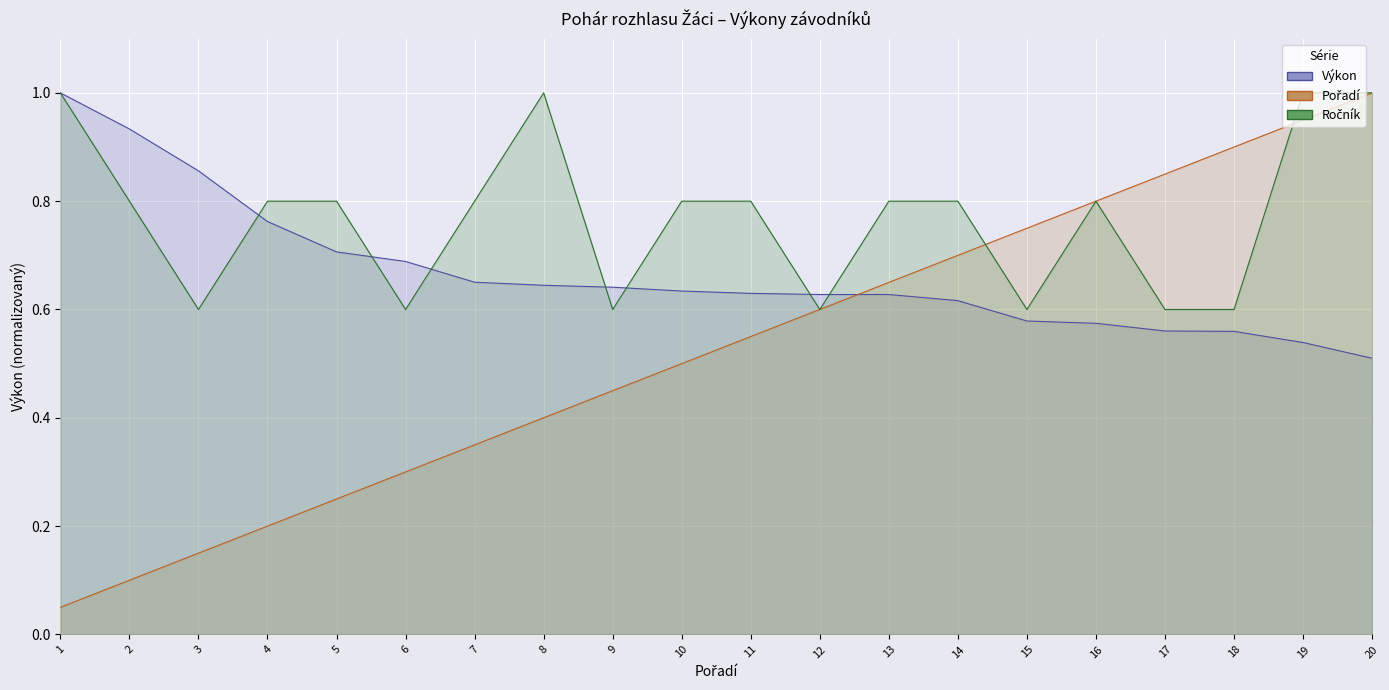

What is the difference between the second highest and second lowest values in the Ročník_norm series?

0.4